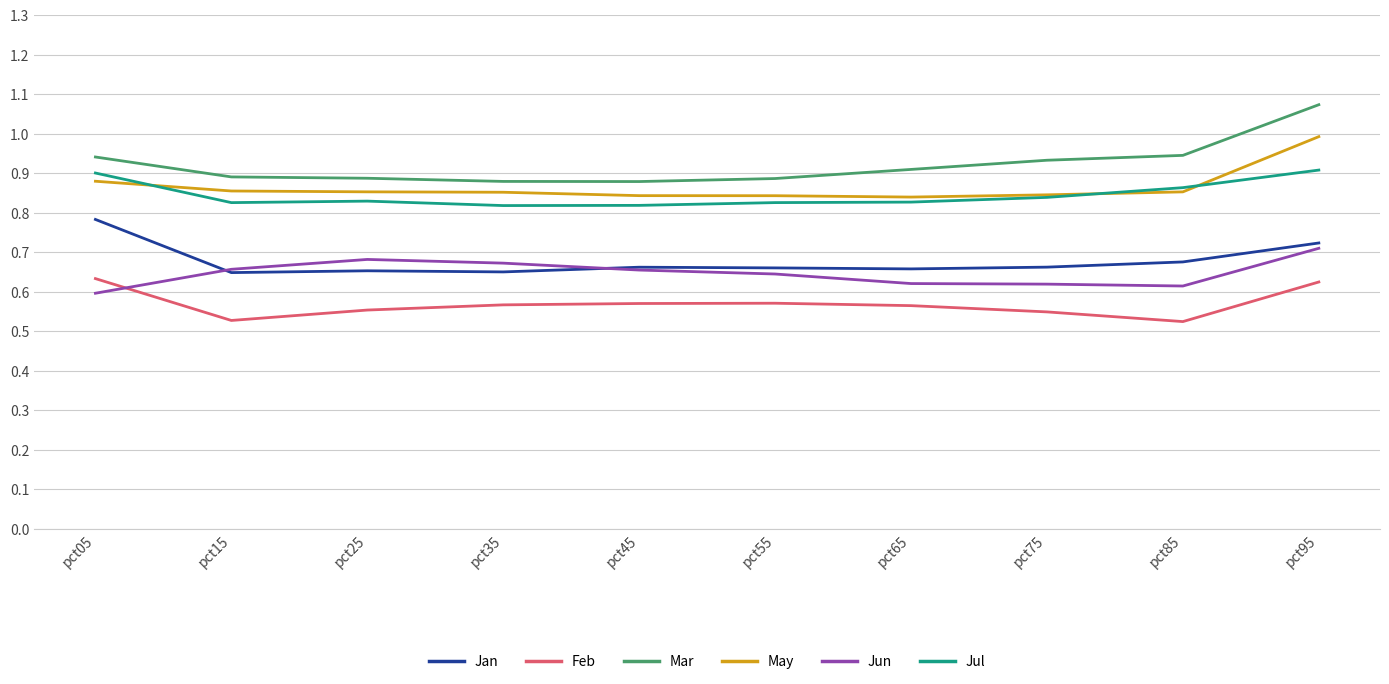

Is the value of Mar at pct45 greater than the value of May at pct75?

Yes